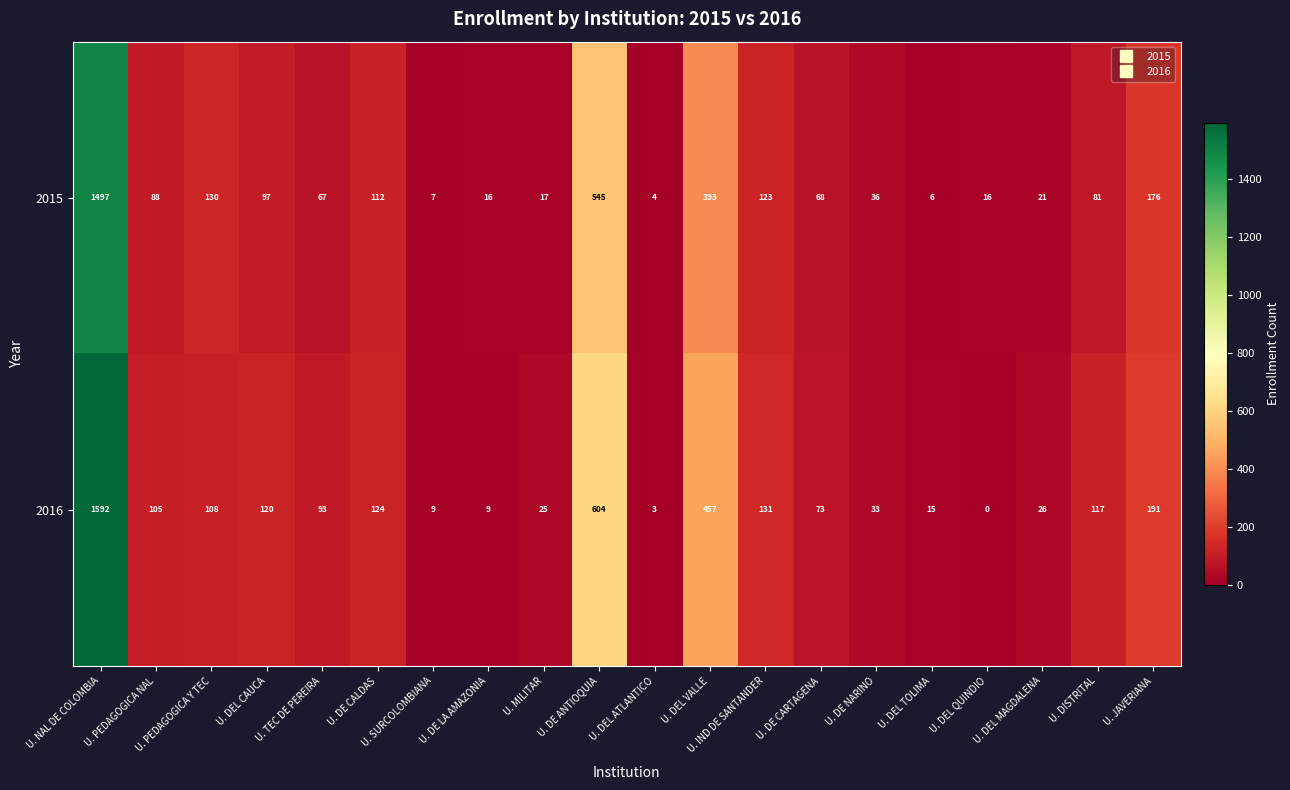

Which series has the largest total across all categories?

2016